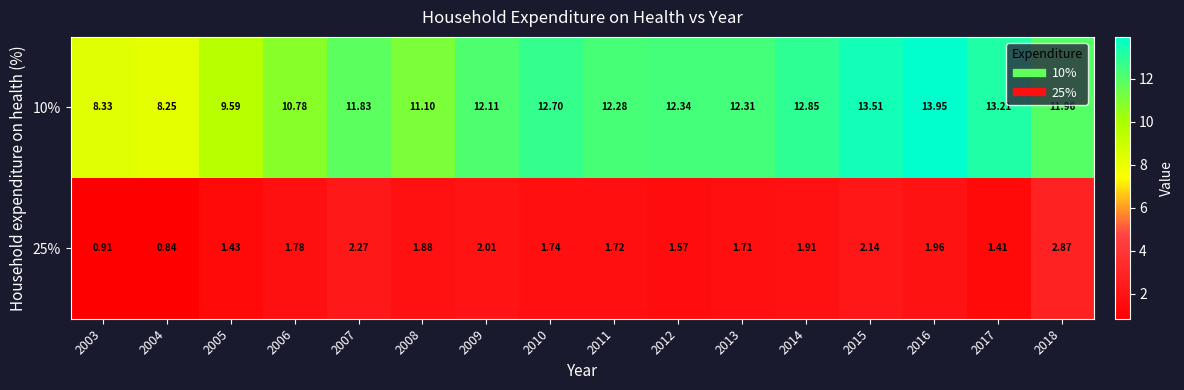

Reading left to right, list all the values displayed in this chart.

10%: 2003=8.3	2004=8.2	2005=9.6	2006=10.8	2007=11.8	2008=11.1	2009=12.1	2010=12.7	2011=12.3	2012=12.3	2013=12.3	2014=12.8	2015=13.5	2016=13.9	2017=13.2	2018=12.0
25%: 2003=0.9	2004=0.8	2005=1.4	2006=1.8	2007=2.3	2008=1.9	2009=2.0	2010=1.7	2011=1.7	2012=1.6	2013=1.7	2014=1.9	2015=2.1	2016=2.0	2017=1.4	2018=2.9